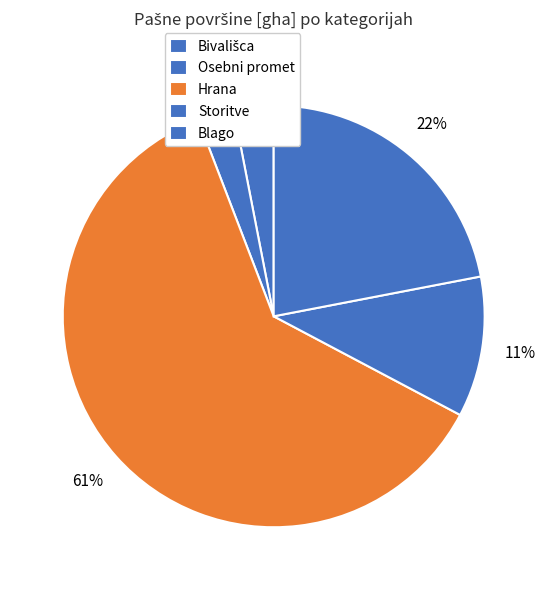

How many segments does this pie chart have?

5